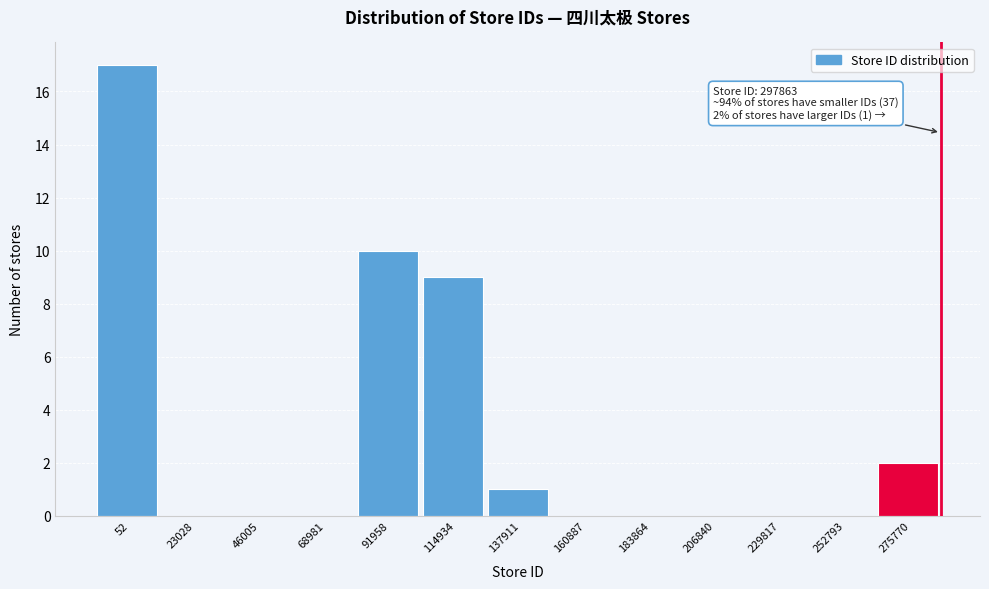

Reading left to right, transcribe all the data shown in this chart.

52=17	23028=0	46005=0	68981=0	91958=10	114934=9	137911=1	160887=0	183864=0	206840=0	229817=0	252793=0	275770=2